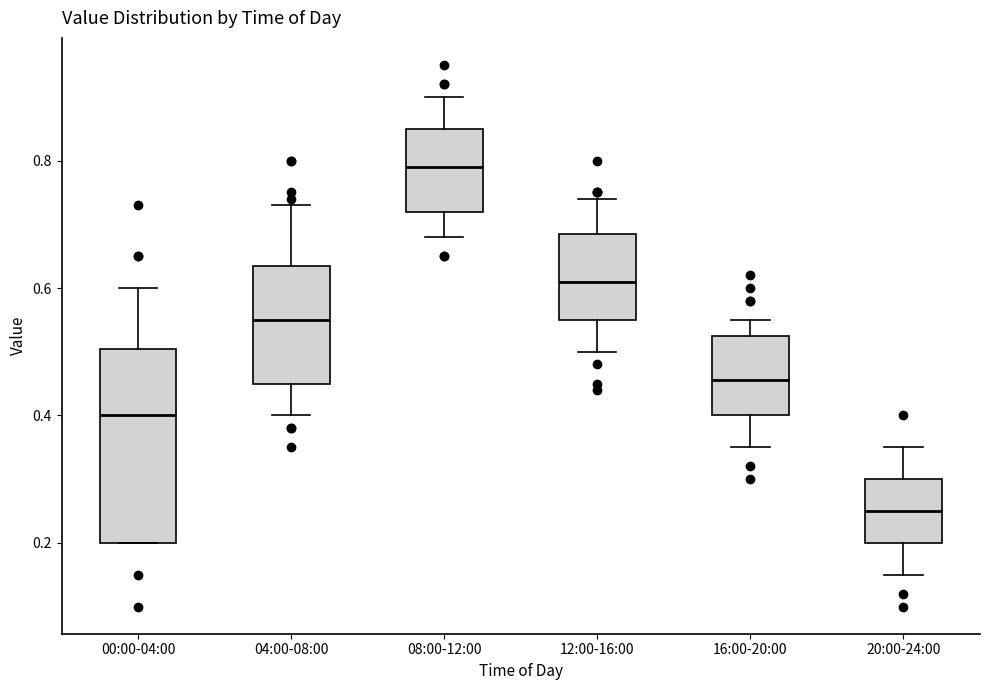

Which box is the tallest, from its lower edge to its upper edge?

00:00-04:00